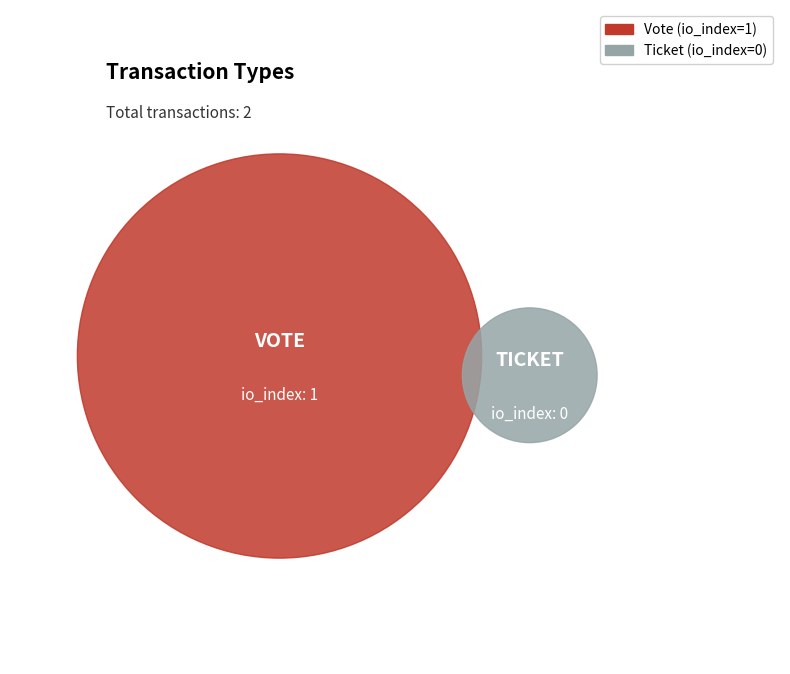

What percentage is the Vote slice, to the nearest percent?

100%